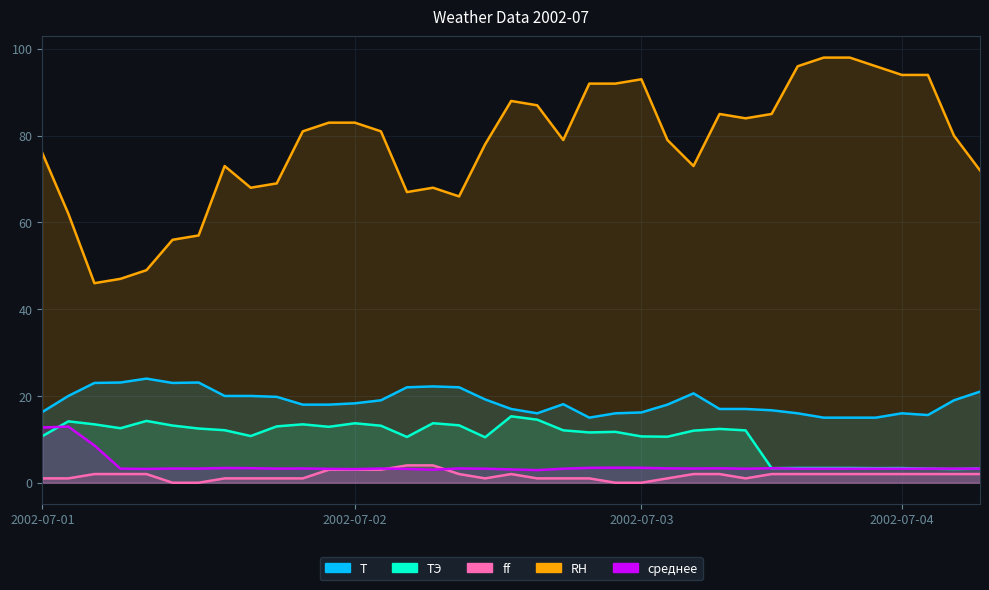

How many lines are shown in the chart?

5